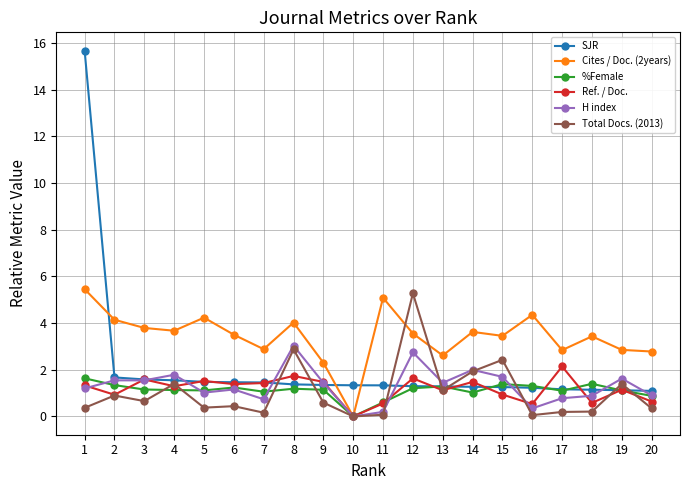

Which series has the largest total across all categories?

Cites / Doc. (2years)